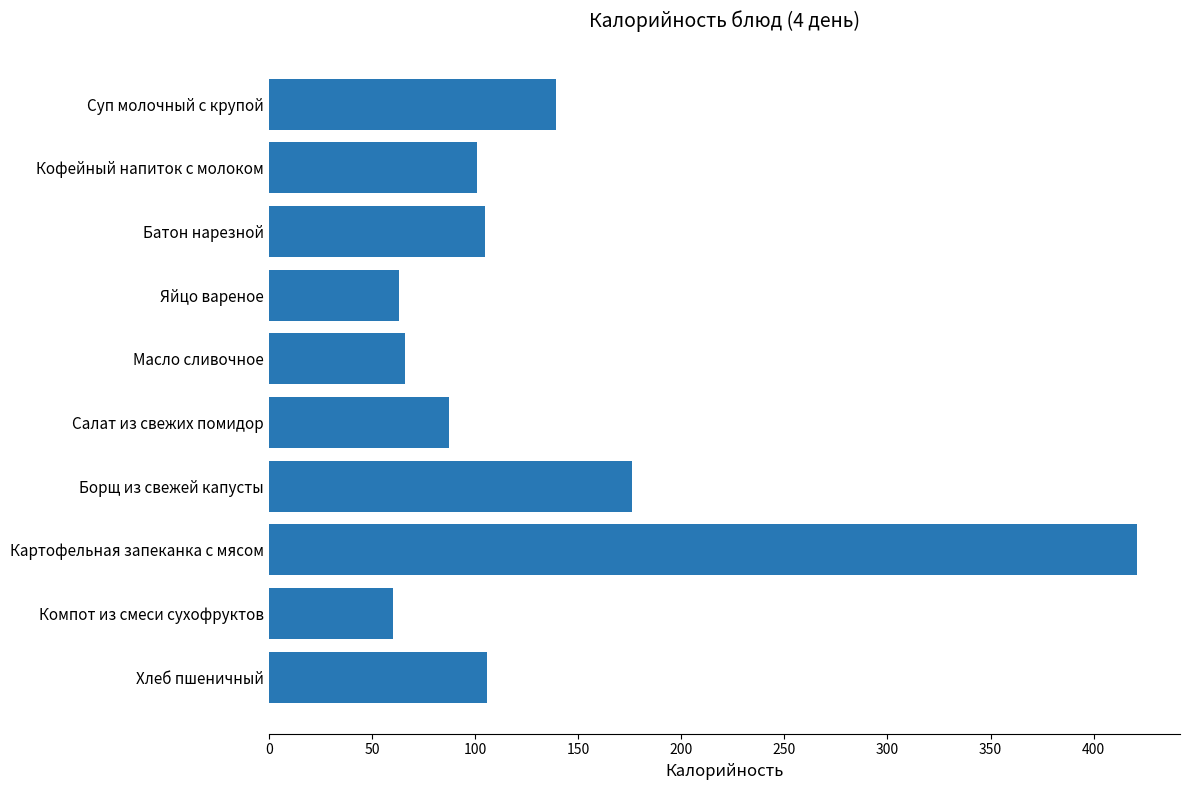

Are the bars horizontal?

Yes